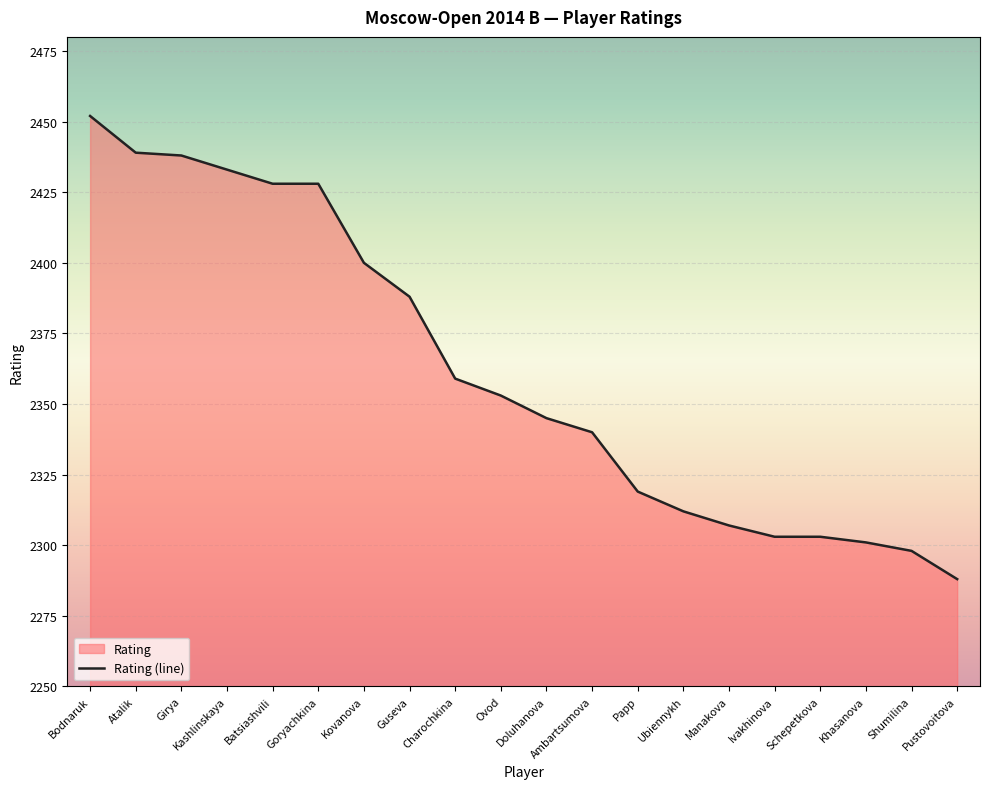

What is the label of the 20th point from the right?

Bodnaruk